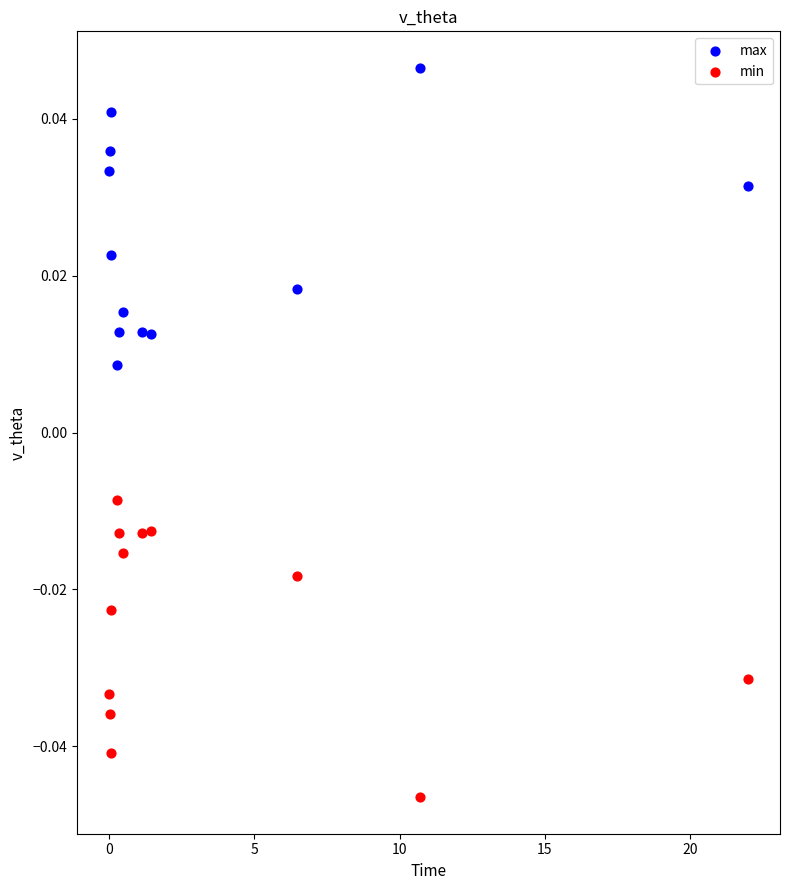

Which series contains the highest Y value?

max